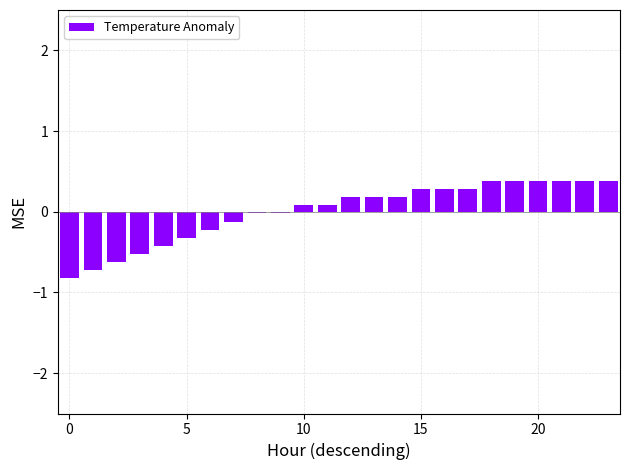

What is the smallest value displayed?

-0.8